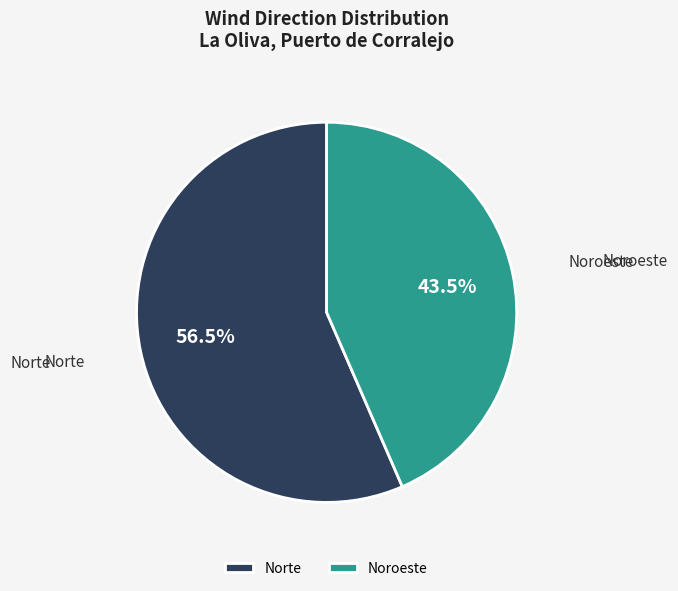

Is there a majority slice in this chart?

Yes